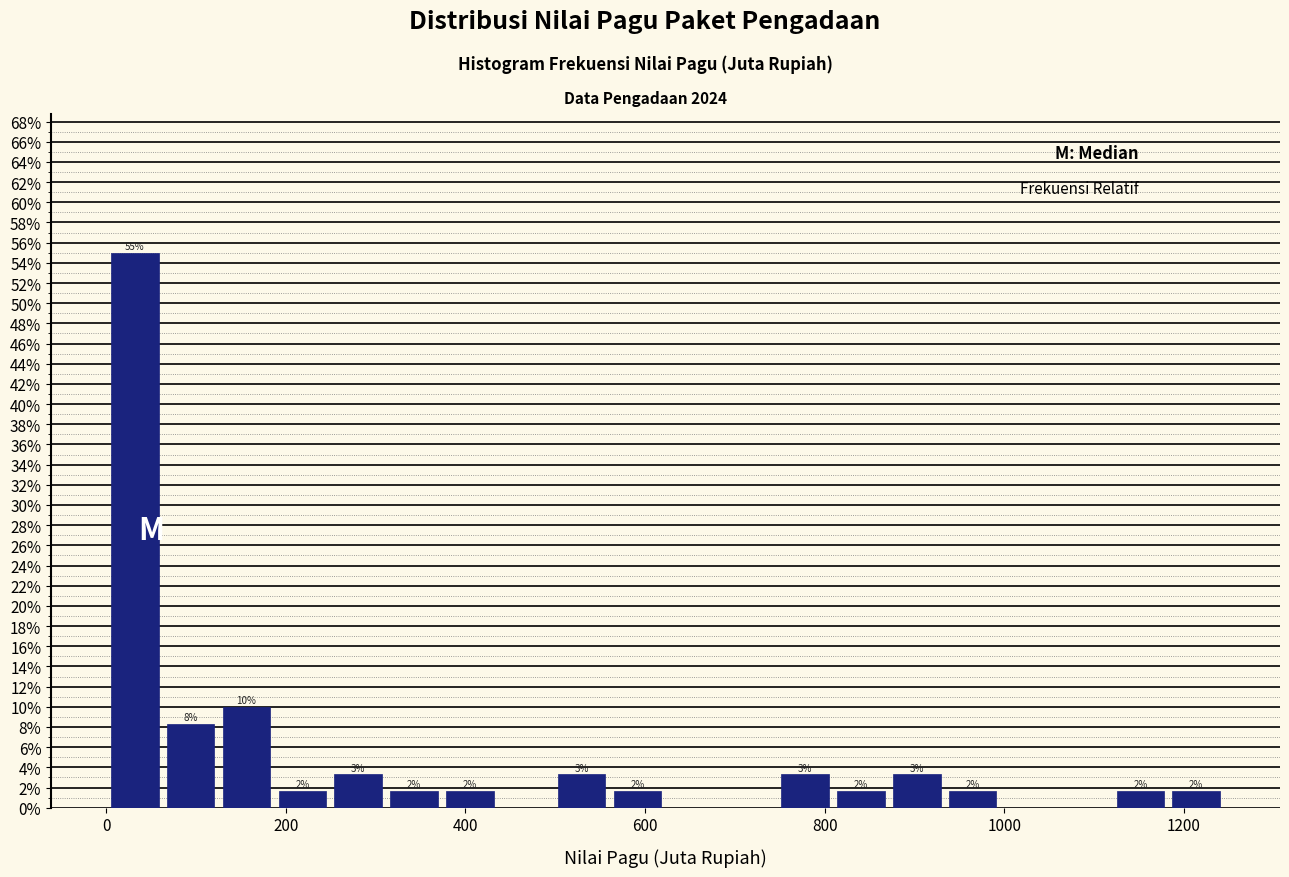

Around what value on the x-axis is the tallest bar? Give the approximate position of its centre, as read against the axis.

40